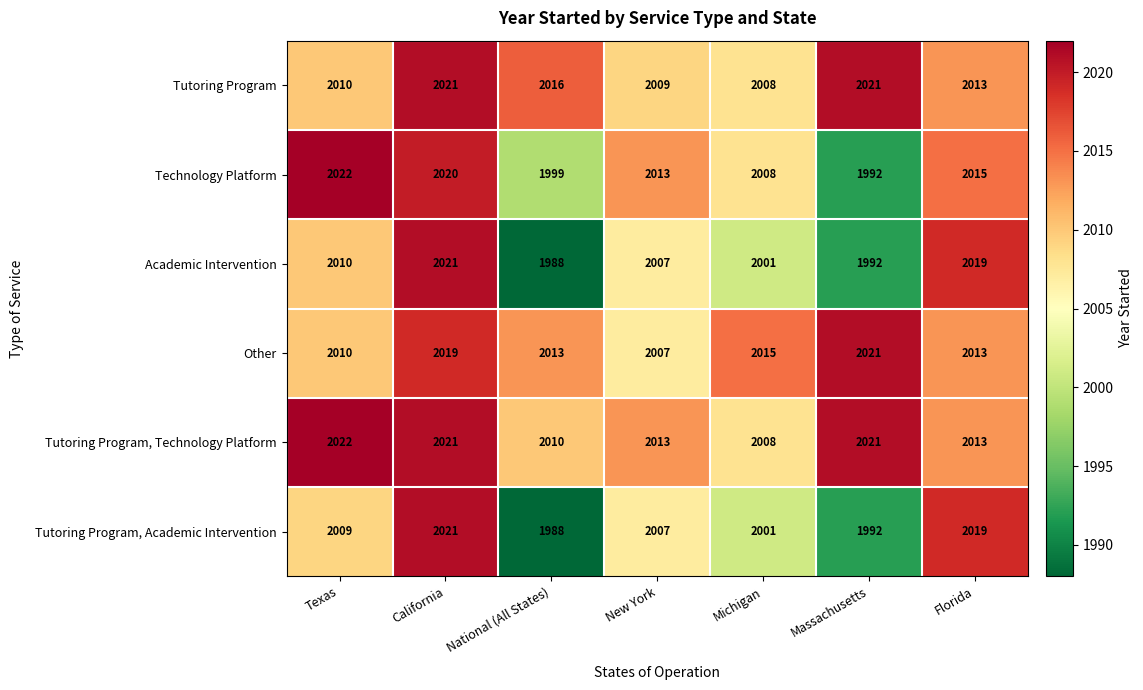

The Other series shows 1034 at Florida. True or false?

False